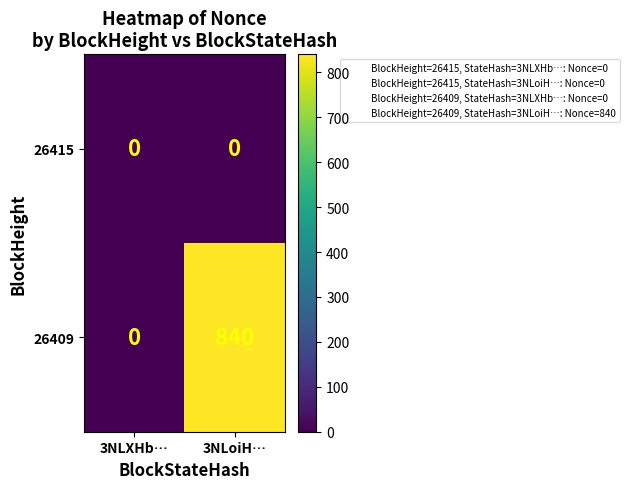

Count the number of categories in the chart.

2